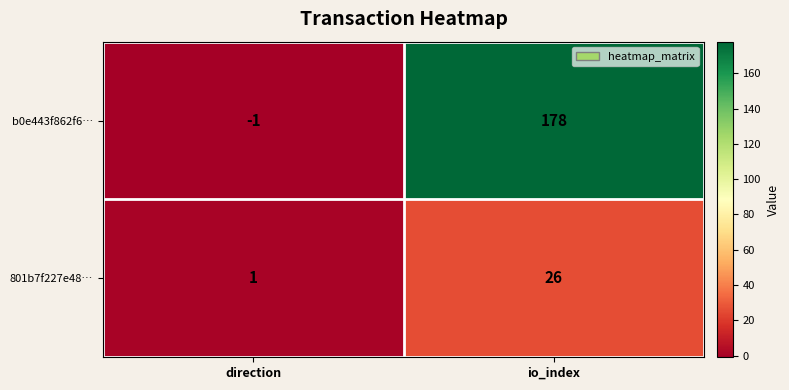

Which series has the largest total across all categories?

b0e443f862f6…